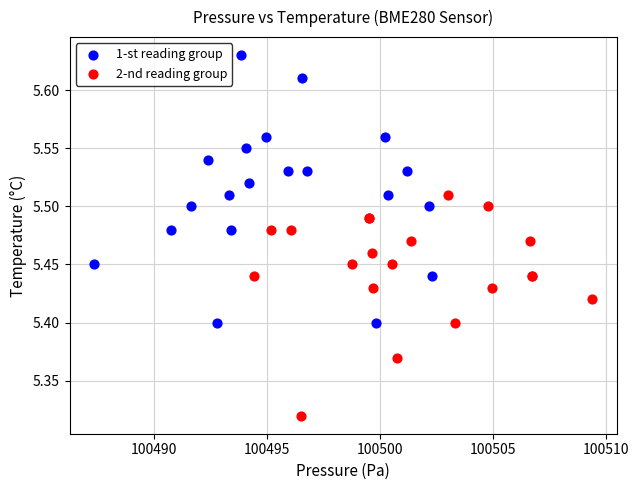

Which series reaches the minimum Y coordinate?

2-nd reading group